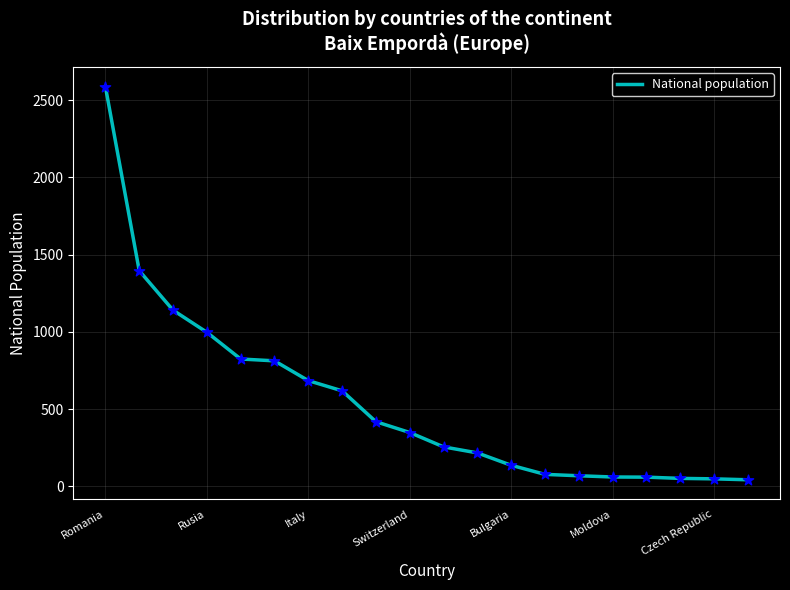

What is the greatest value displayed?

2588